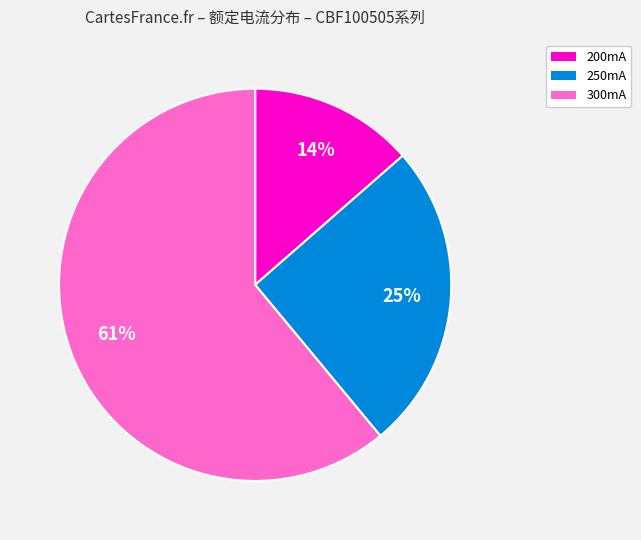

To the nearest percent, what is the difference between the largest and smallest slice percentages?

47%